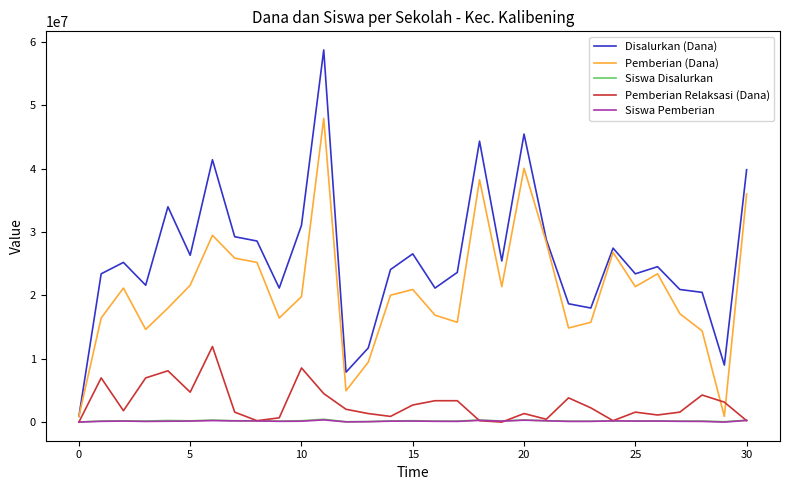

Which series has the largest total across all categories?

Disalurkan (Dana)